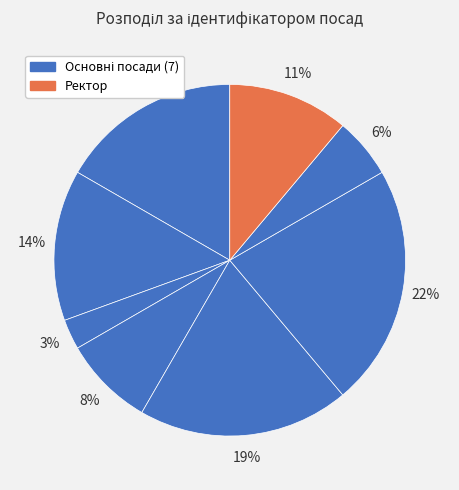

How many segments does this pie chart have?

8